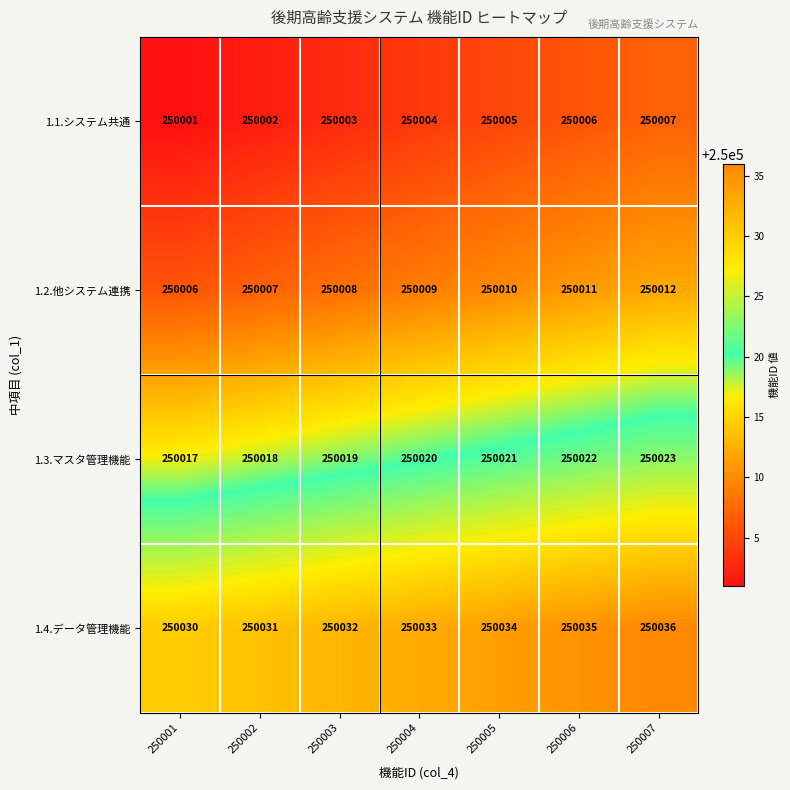

Which series has the largest total across all categories?

1.4.データ管理機能